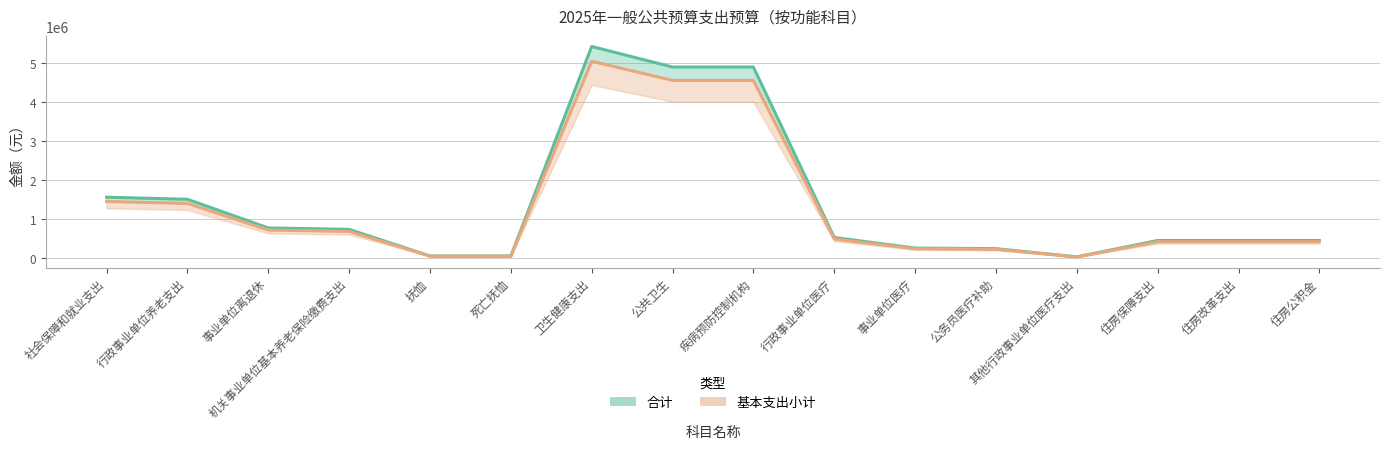

What is the maximum value for 基本支出小计?

5041037.1